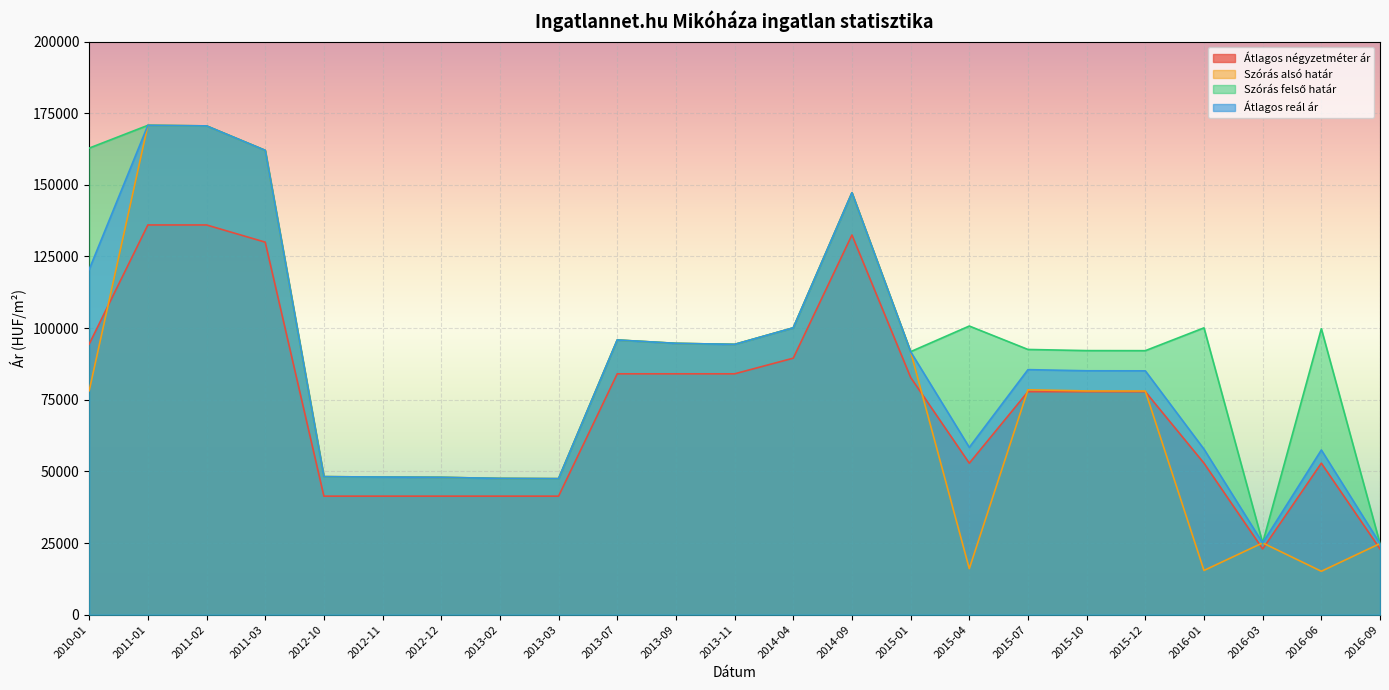

True or false: Szórás felső határ has more than 0 points higher than both neighbors.

True